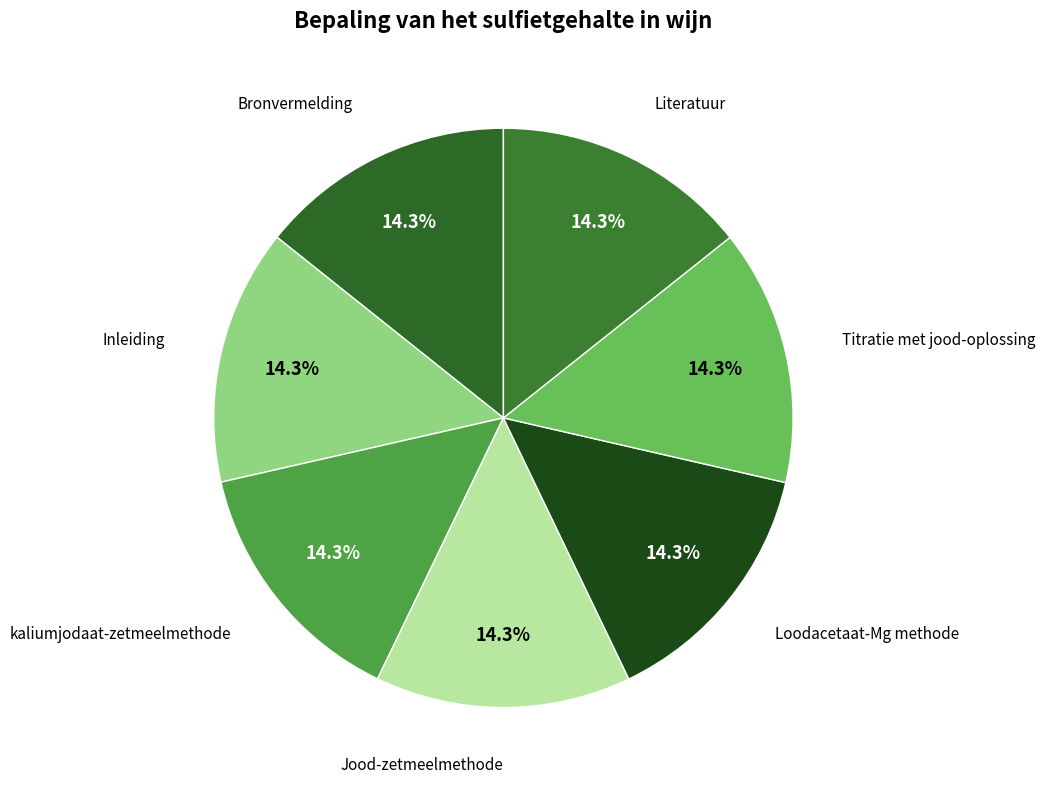

What is the smallest slice in the pie chart?

Bronvermelding